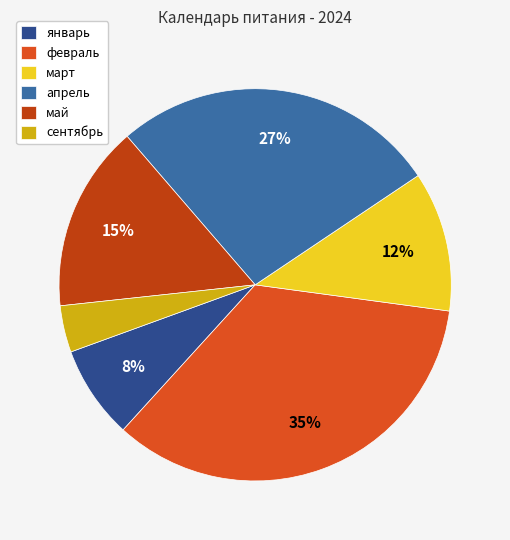

To the nearest percent, what percentage of the pie is март?

12%